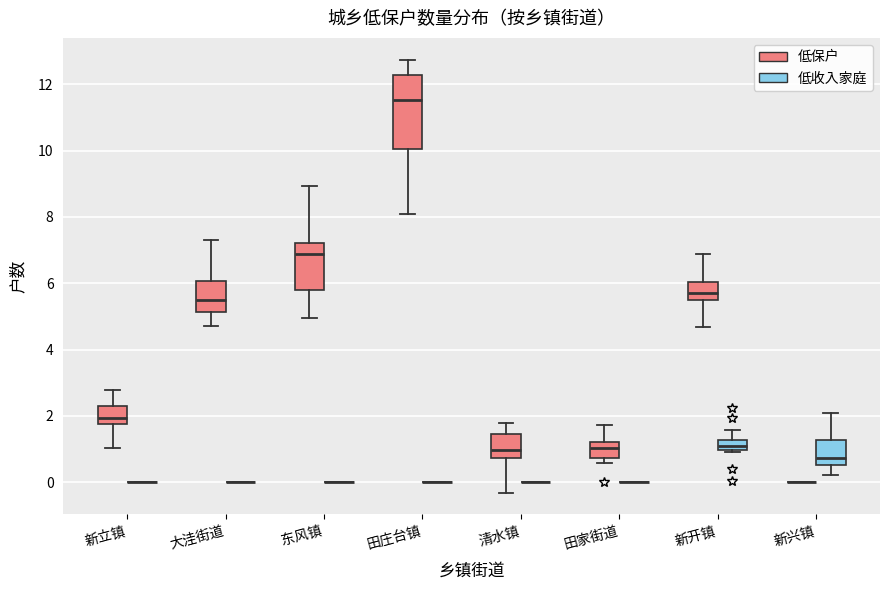

Reading left to right, read every box against the y-axis: the position of its median line, the range the box covers, and the ends of its whiskers. The values are not printed on the chart, so give them approximately, as read against the axis.

新立镇 (低保户): median 2.0, box 1.8 to 2.2, whiskers 1.0 to 2.8
新立镇 (低收入家庭): box collapsed to a line at 0.0, whiskers 0.0 to 0.0
大洼街道 (低保户): median 5.6, box 5.2 to 6.0, whiskers 4.8 to 7.4
大洼街道 (低收入家庭): box collapsed to a line at 0.0, whiskers 0.0 to 0.0
东风镇 (低保户): median 6.8, box 5.8 to 7.2, whiskers 5.0 to 9.0
东风镇 (低收入家庭): box collapsed to a line at 0.0, whiskers 0.0 to 0.0
田庄台镇 (低保户): median 11.6, box 10.0 to 12.2, whiskers 8.0 to 12.8
田庄台镇 (低收入家庭): box collapsed to a line at 0.0, whiskers 0.0 to 0.0
清水镇 (低保户): median 1.0, box 0.8 to 1.4, whiskers -0.4 to 1.8
清水镇 (低收入家庭): box collapsed to a line at 0.0, whiskers 0.0 to 0.0
田家街道 (低保户): median 1.0, box 0.8 to 1.2, whiskers 0.6 to 1.8
田家街道 (低收入家庭): box collapsed to a line at 0.0, whiskers 0.0 to 0.0
新开镇 (低保户): median 5.8, box 5.4 to 6.0, whiskers 4.6 to 6.8
新开镇 (低收入家庭): median 1.0 (inside the box), box 1.0 to 1.2, whiskers 1.0 (just below the box's lower edge) to 1.6
新兴镇 (低保户): box collapsed to a line at 0.0, whiskers 0.0 to 0.0
新兴镇 (低收入家庭): median 0.8, box 0.6 to 1.2, whiskers 0.2 to 2.0